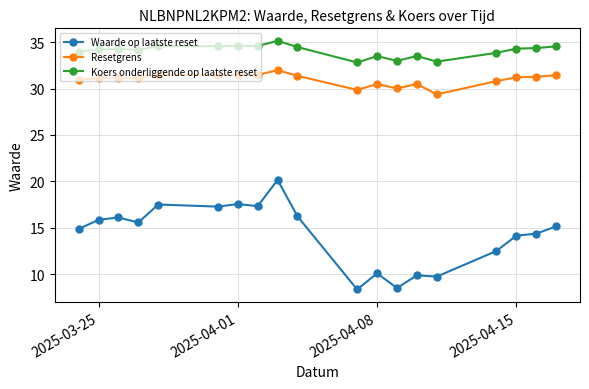

Which series has the largest total across all categories?

Koers onderliggende op laatste reset